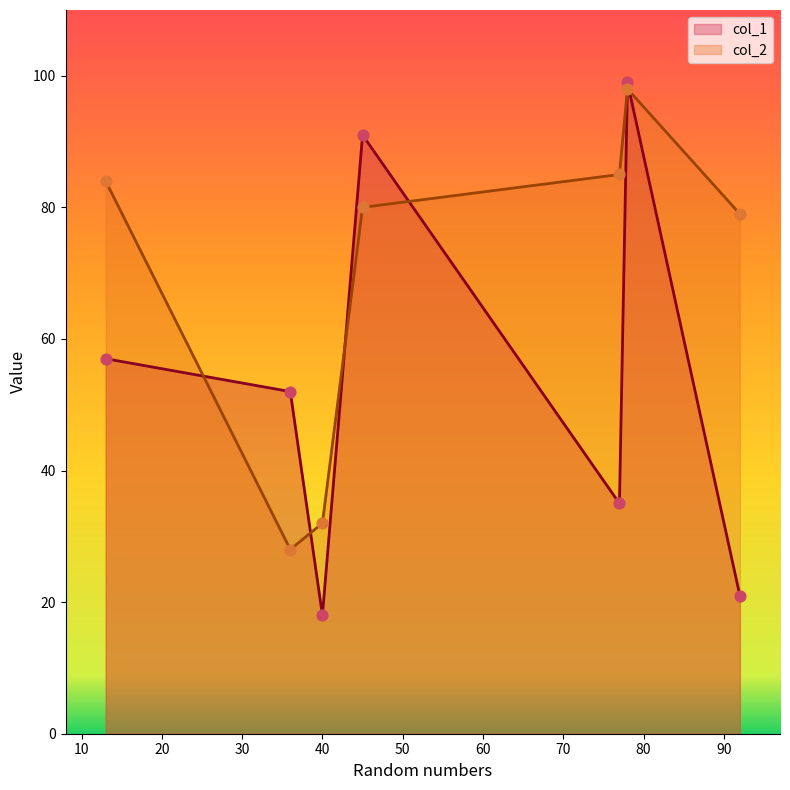

What is the total value across all series at 36?

80